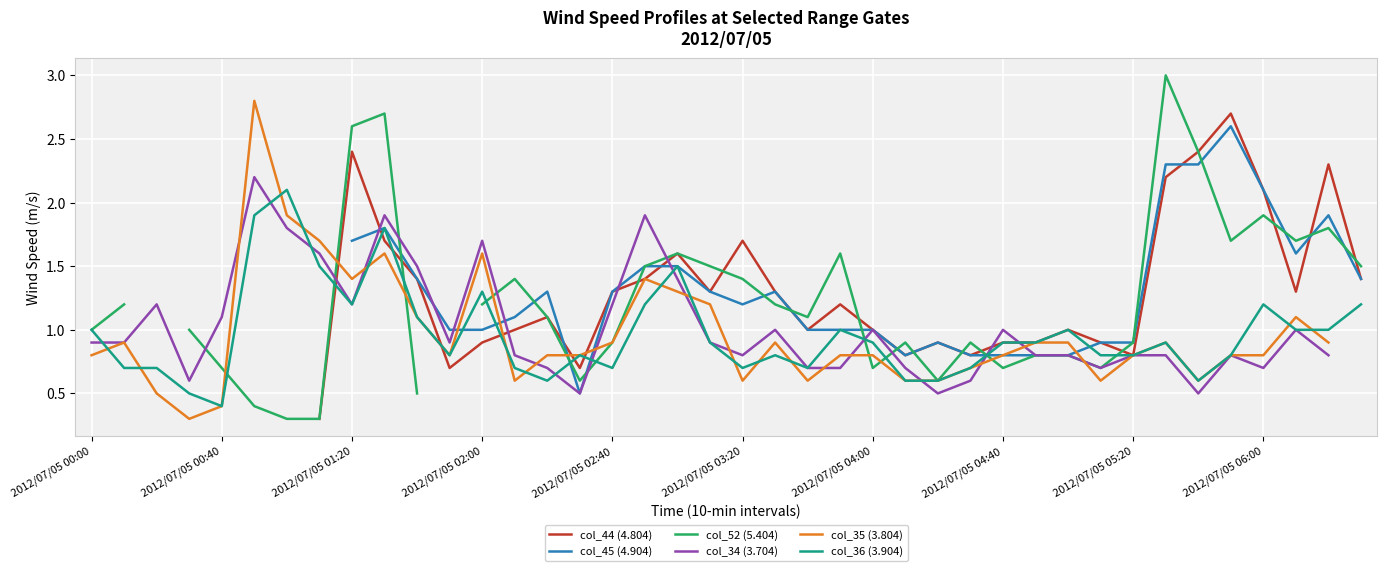

At which category does the chart reach its peak across all series?

33